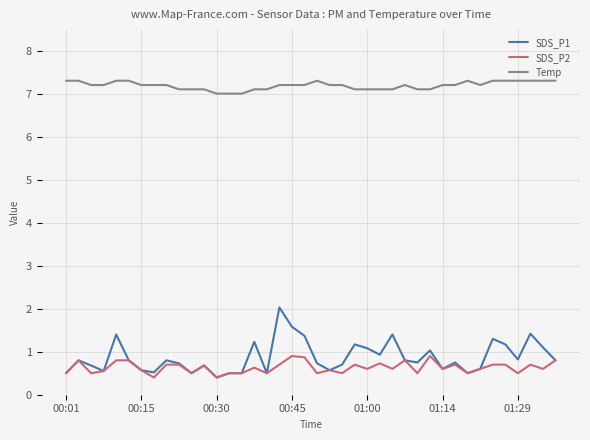

What are all the series names shown in the legend?

SDS_P1, SDS_P2, Temp